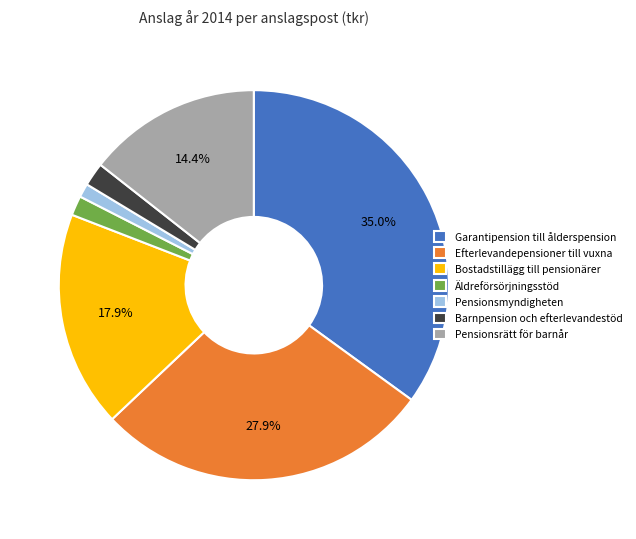

To the nearest percent, what portion does Barnpension och efterlevandestöd represent?

2%